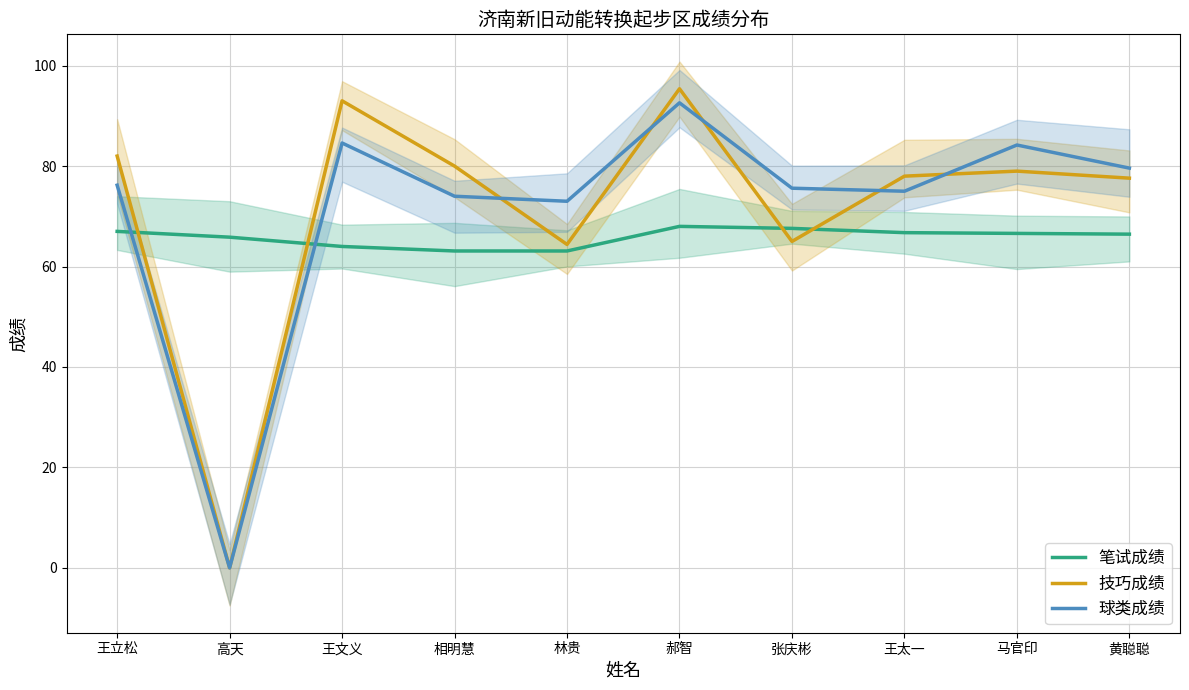

What is the average value of the 球类成绩 series?

71.5